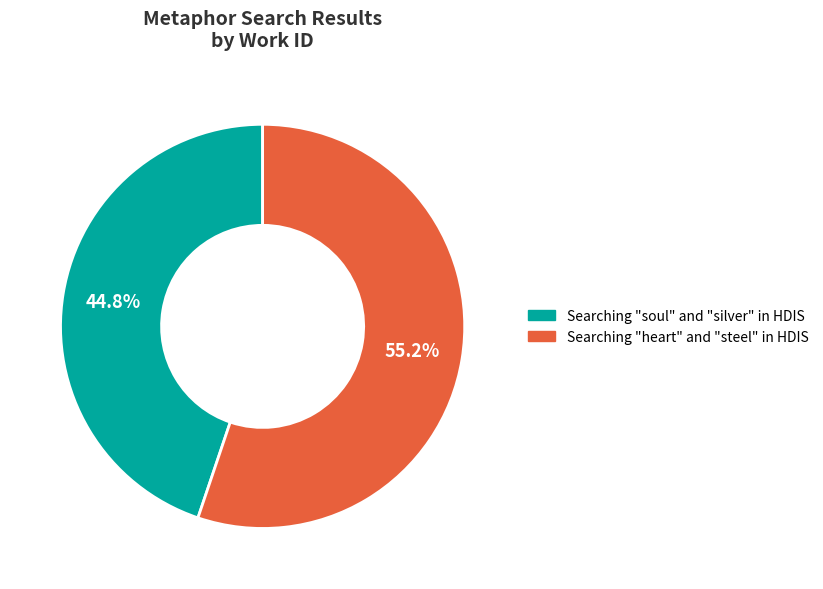

To the nearest percent, what is the difference between the largest and smallest slice percentages?

10%